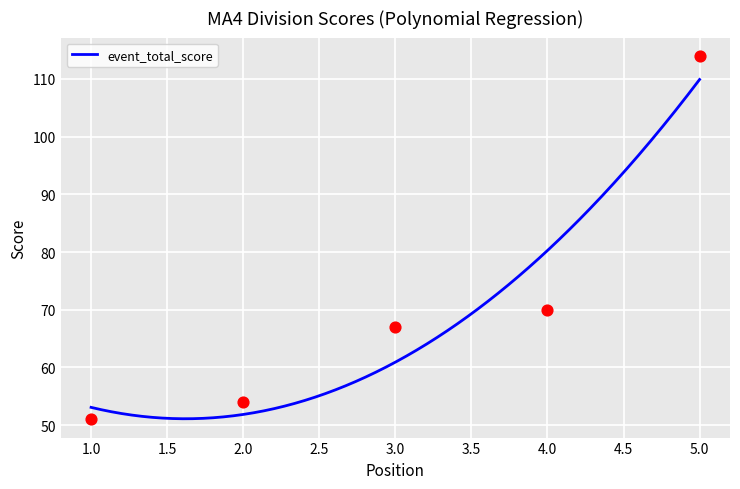

What is the maximum value for event_total_score?

109.9